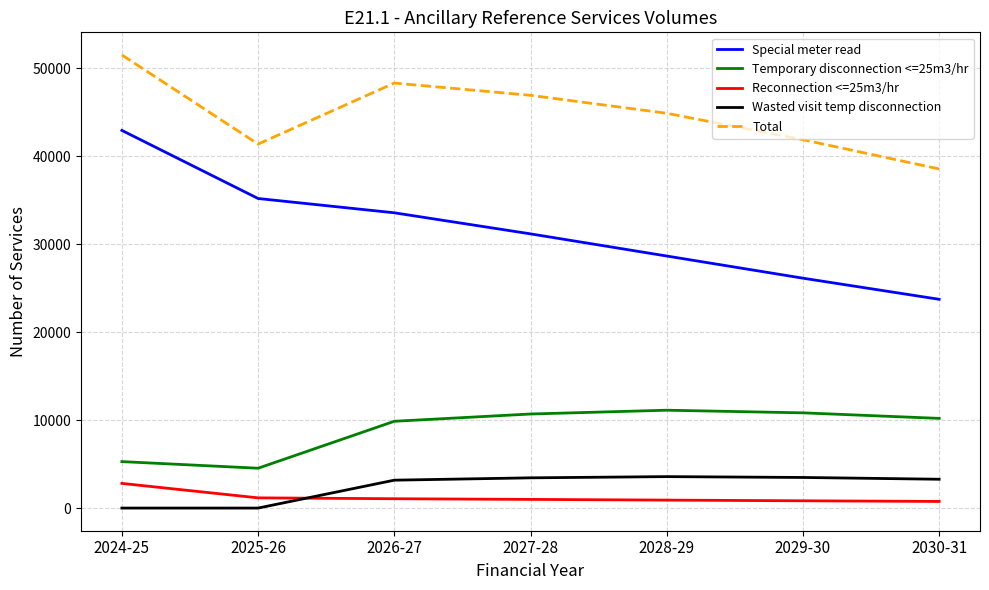

At 2029-30, list the series in order from largest to smallest.

Total, Special meter read, Temporary disconnection <=25m3/hr, Wasted visit temp disconnection, Reconnection <=25m3/hr